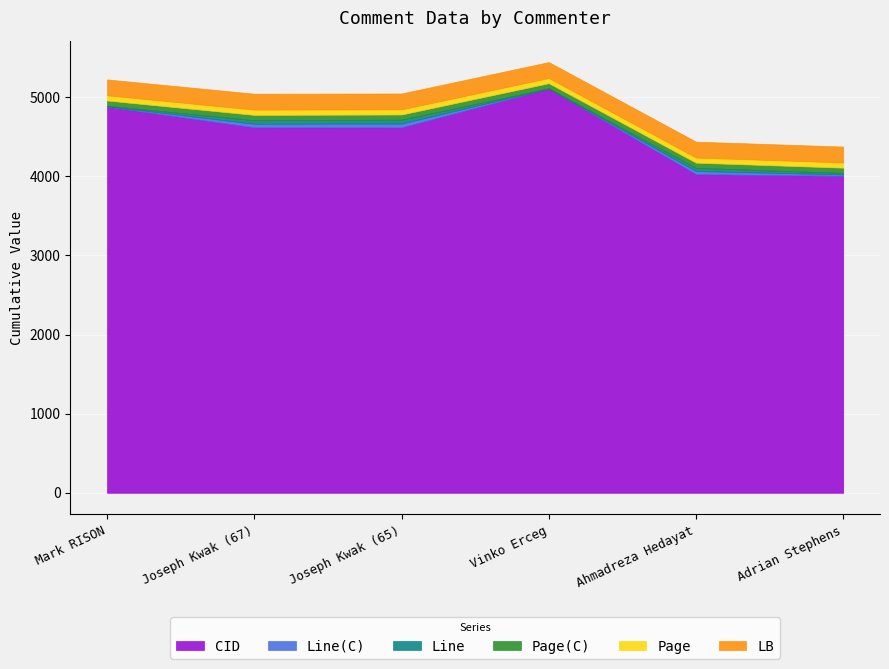

What is the difference between the Page(C) values at Joseph Kwak (67) and Adrian Stephens?

1